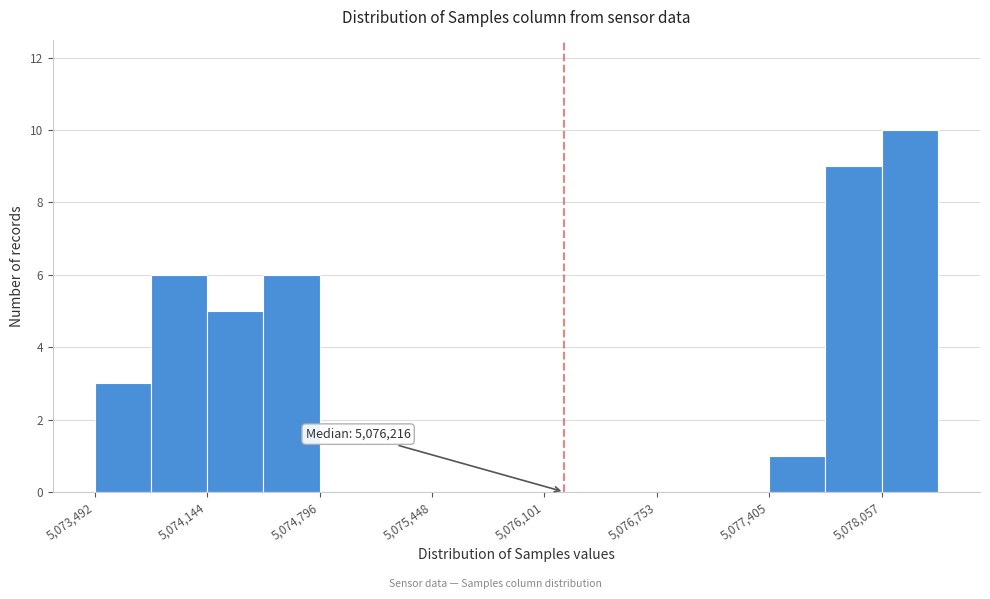

Read against the x-axis, roughly where is the centre of the tallest bar?

5078200